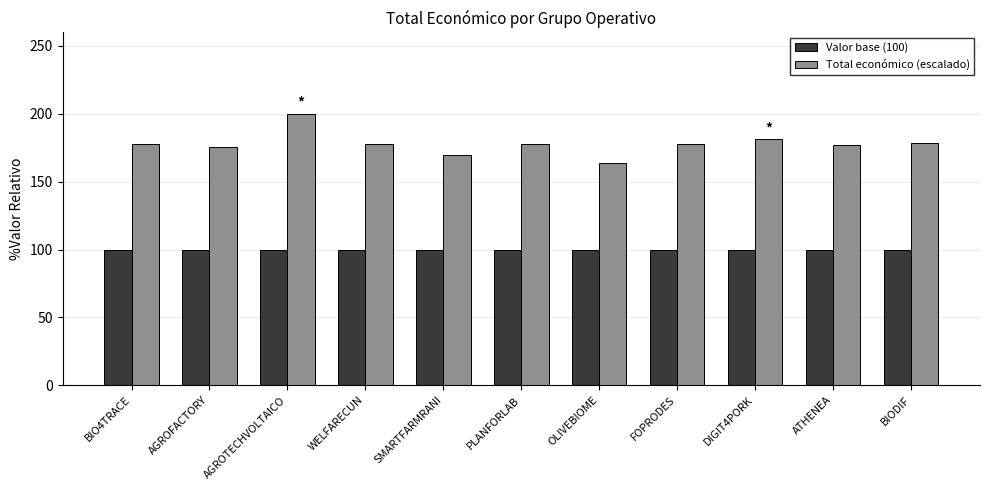

What is the minimum value for Valor base (100)?

100.0